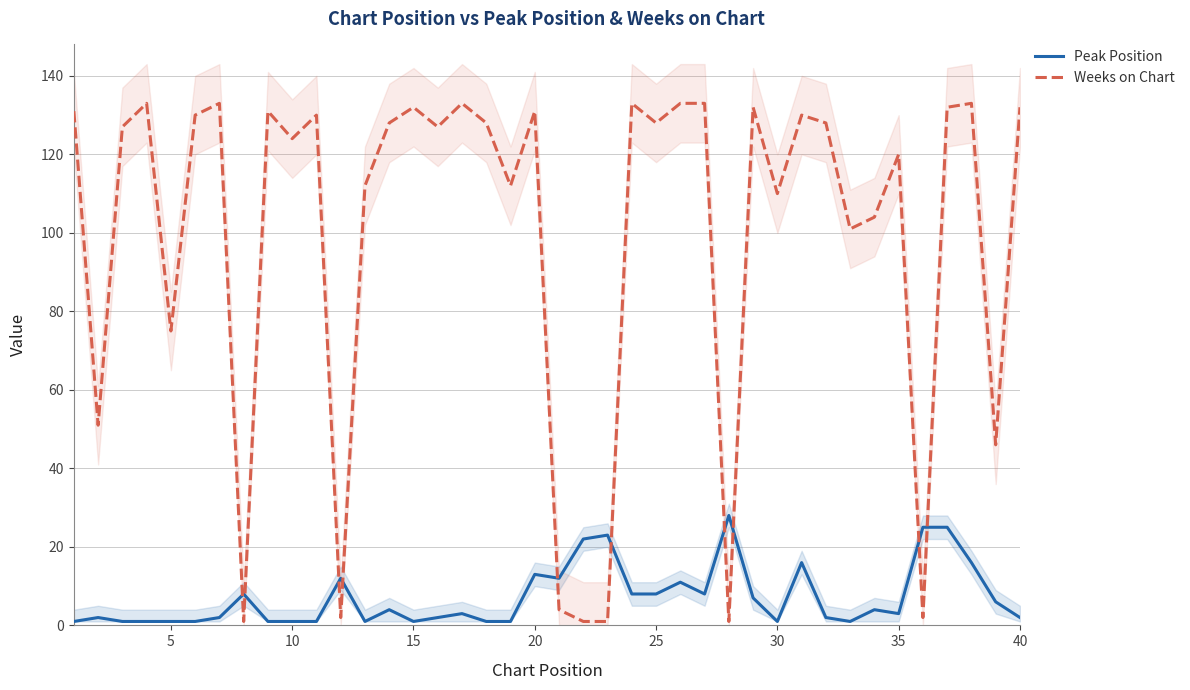

Which series has the largest total across all categories?

Weeks on Chart